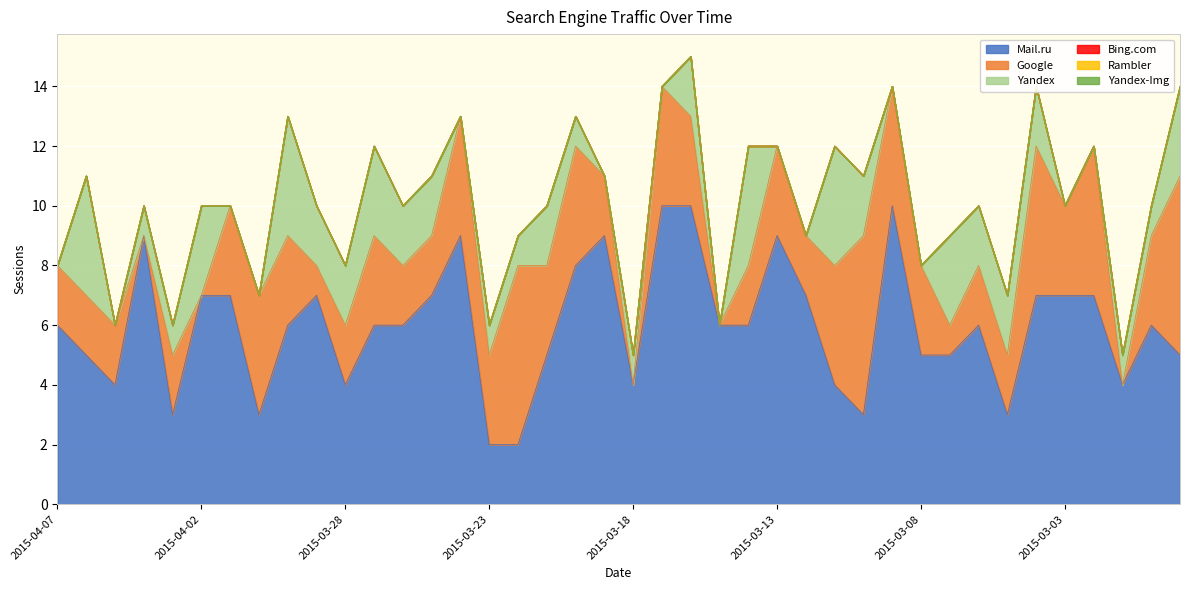

At which category does Mail.ru reach its first local peak?

2015-04-04